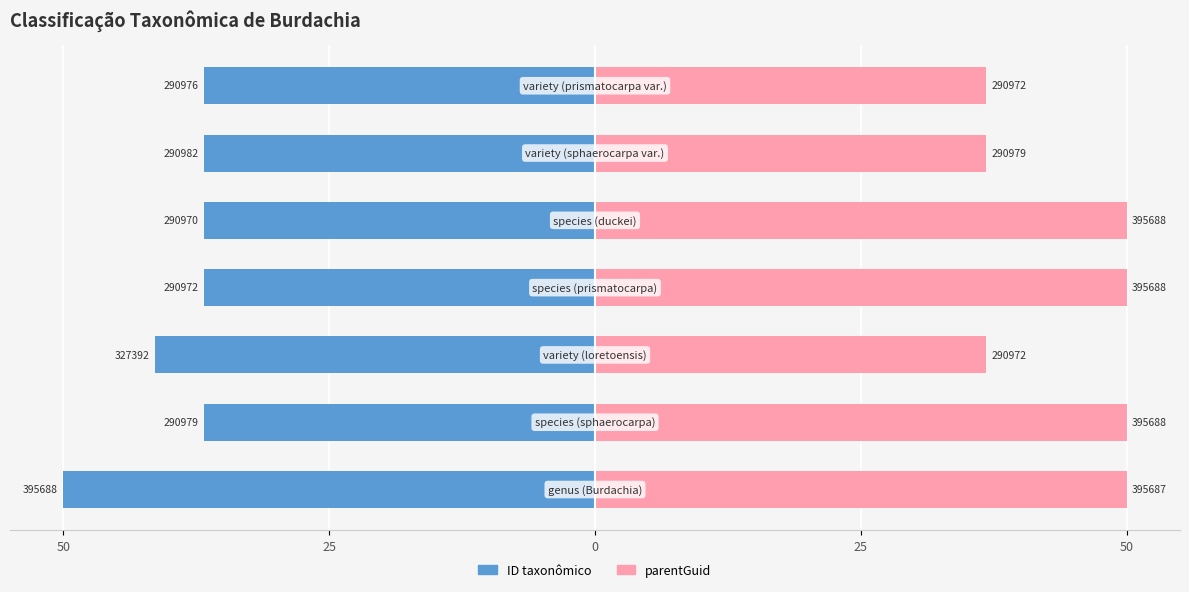

What is the spread (max minus min) of values at 0?

78.1